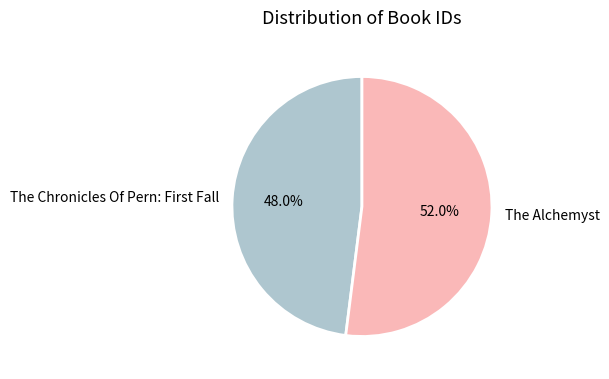

True or false: The Alchemyst accounts for 52% of the total.

True